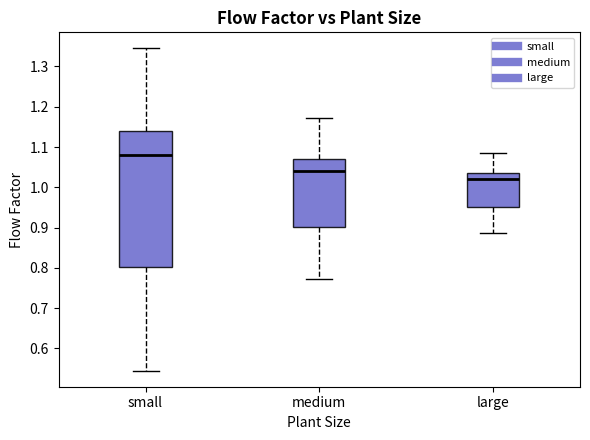

Where is the lower edge of the box for small on the y-axis? The values are not printed on the chart, so give them approximately, as read against the axis.

0.80